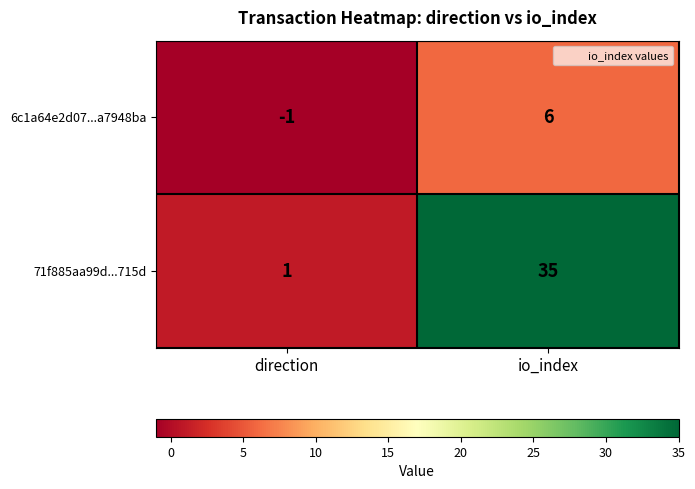

Which series has the largest total across all categories?

71f885aa99d...715d